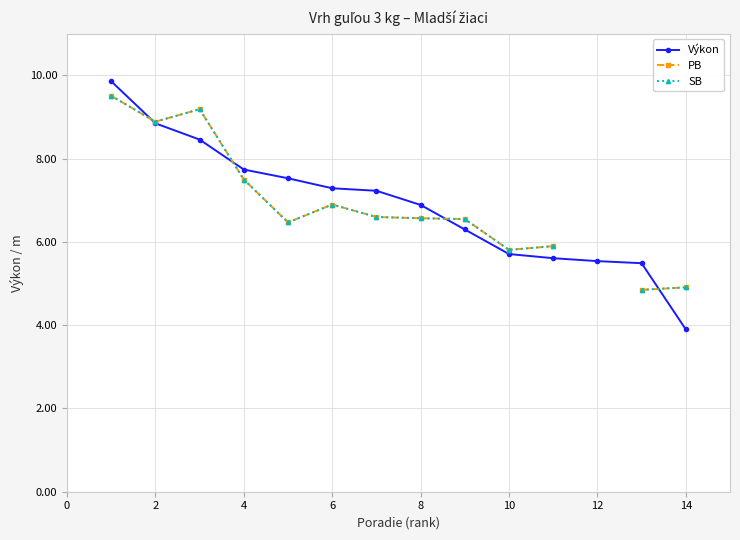

The Výkon series shows 9.0 at 12. True or false?

False